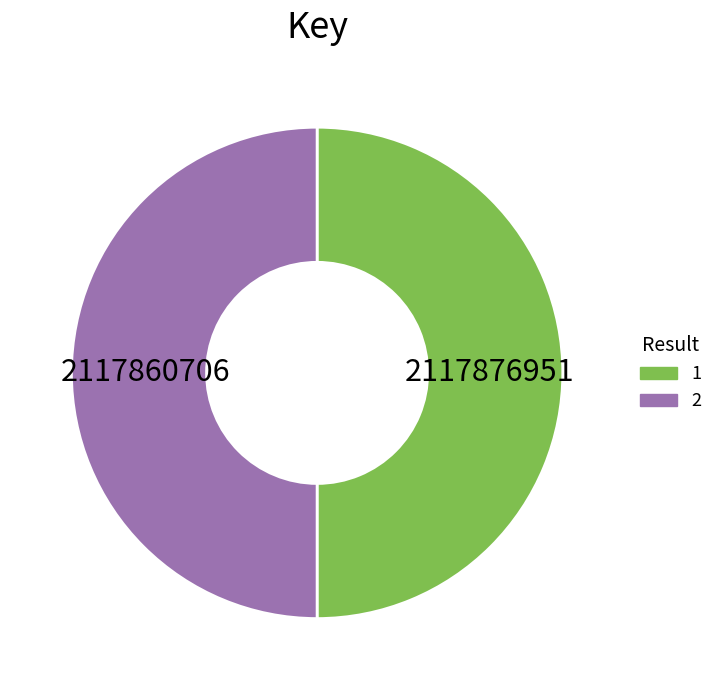

Approximately how many times larger is the value at 2 compared to 1?

1.0